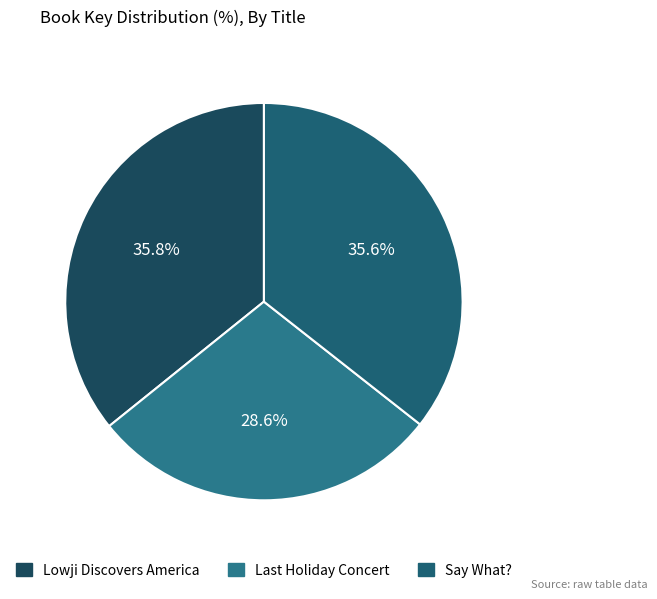

Which category has the biggest portion of the pie?

Lowji Discovers America